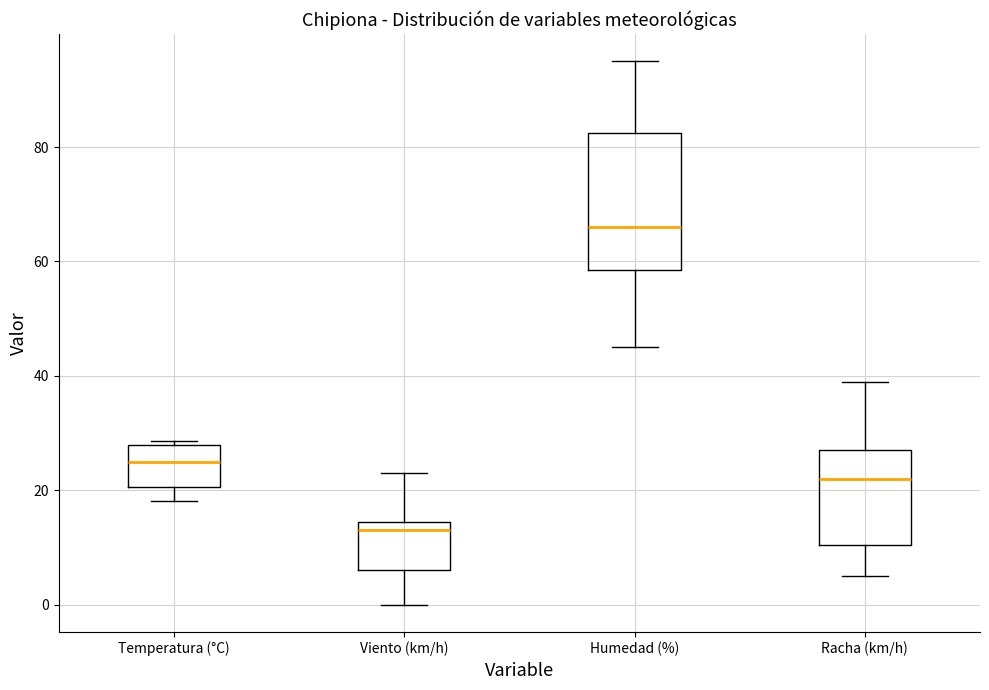

Which box's median line is the lowest?

Viento (km/h)